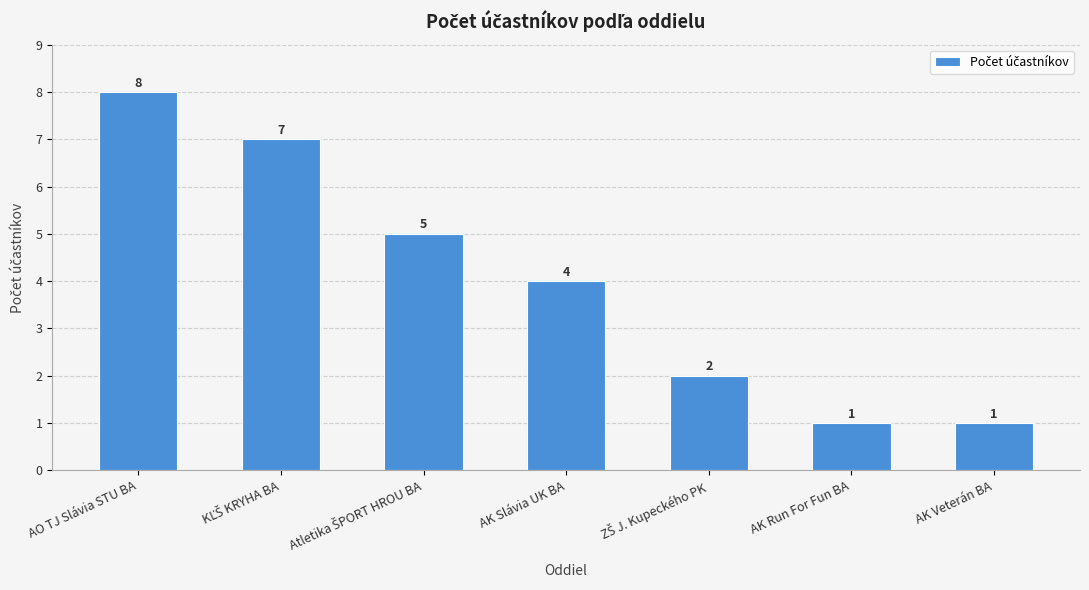

What is the change in value from AO TJ Slávia STU BA to AK Run For Fun BA?

-7